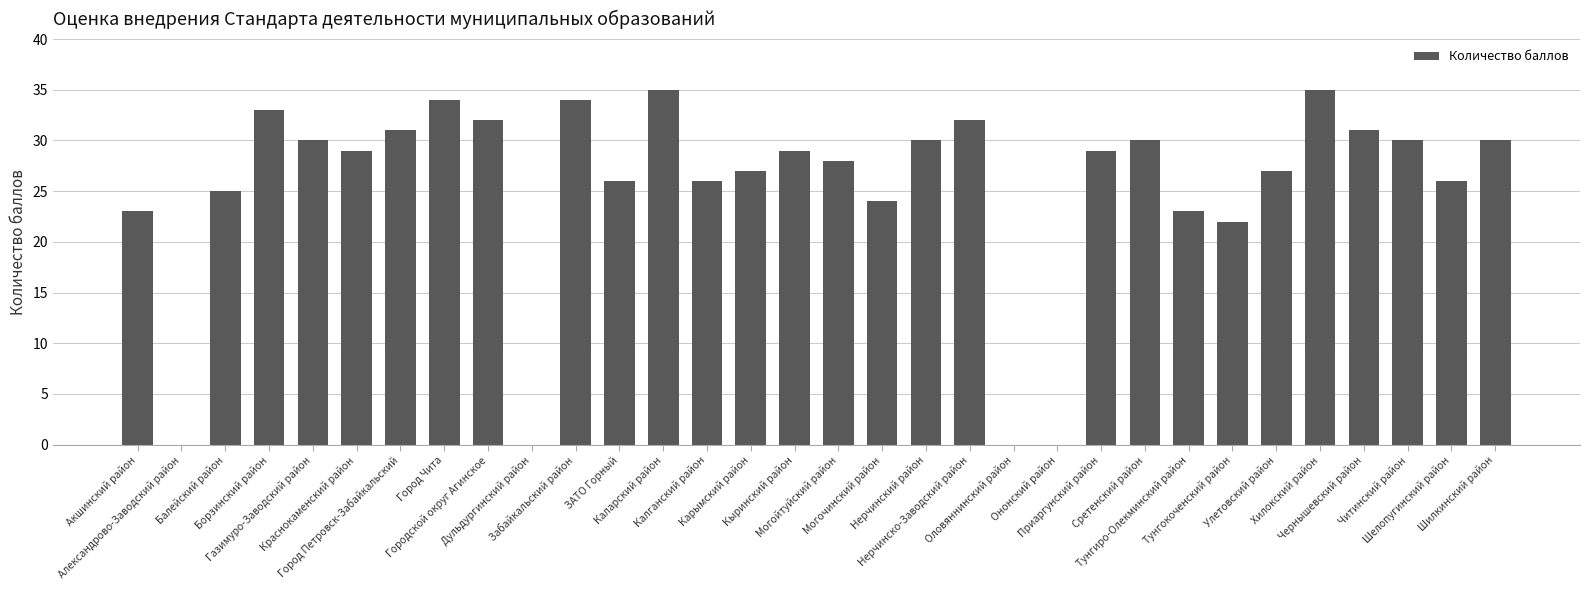

Are the bars horizontal?

No